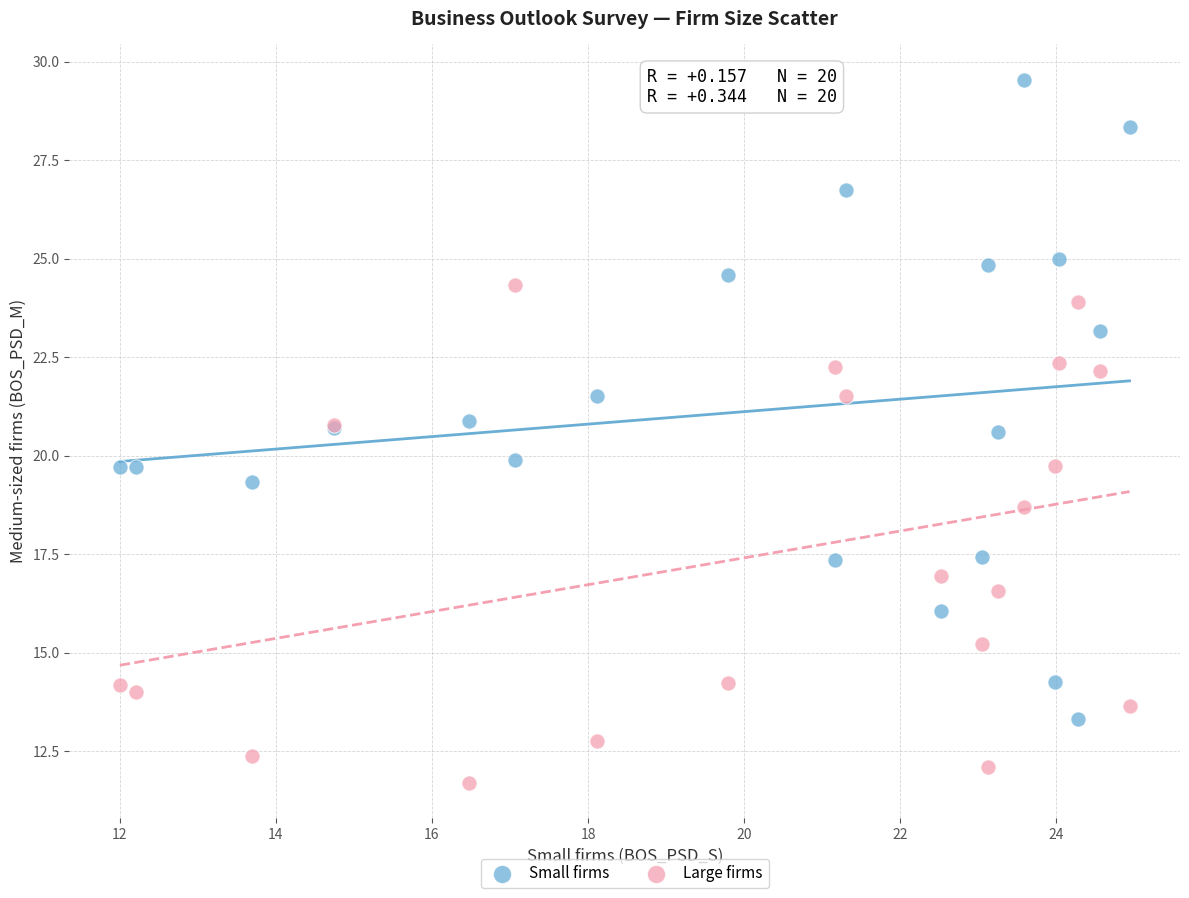

What is the X range (max minus min) for the scatter plot?

12.9